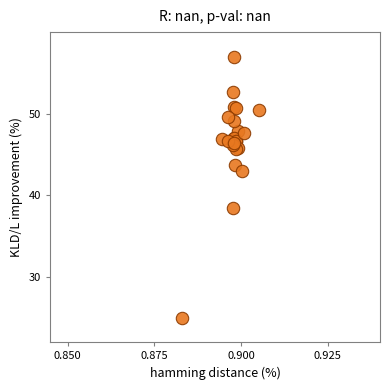

What Y value in the scatter plot is closest to 41?

43.0